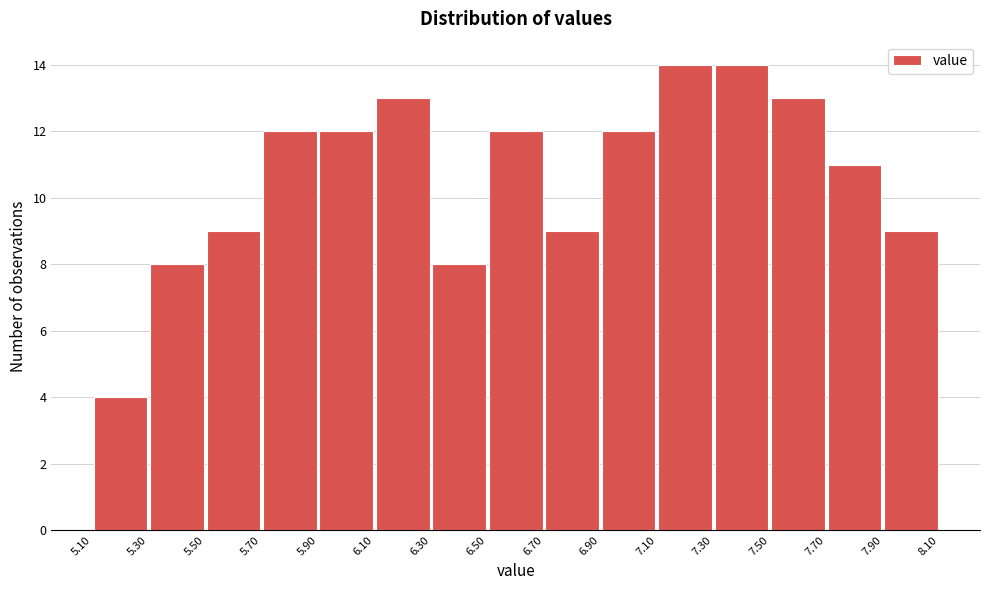

How tall is the bar that spans 5.50 to 5.70 on the x-axis? The values are not printed on the chart, so give them approximately, as read against the axis.

9